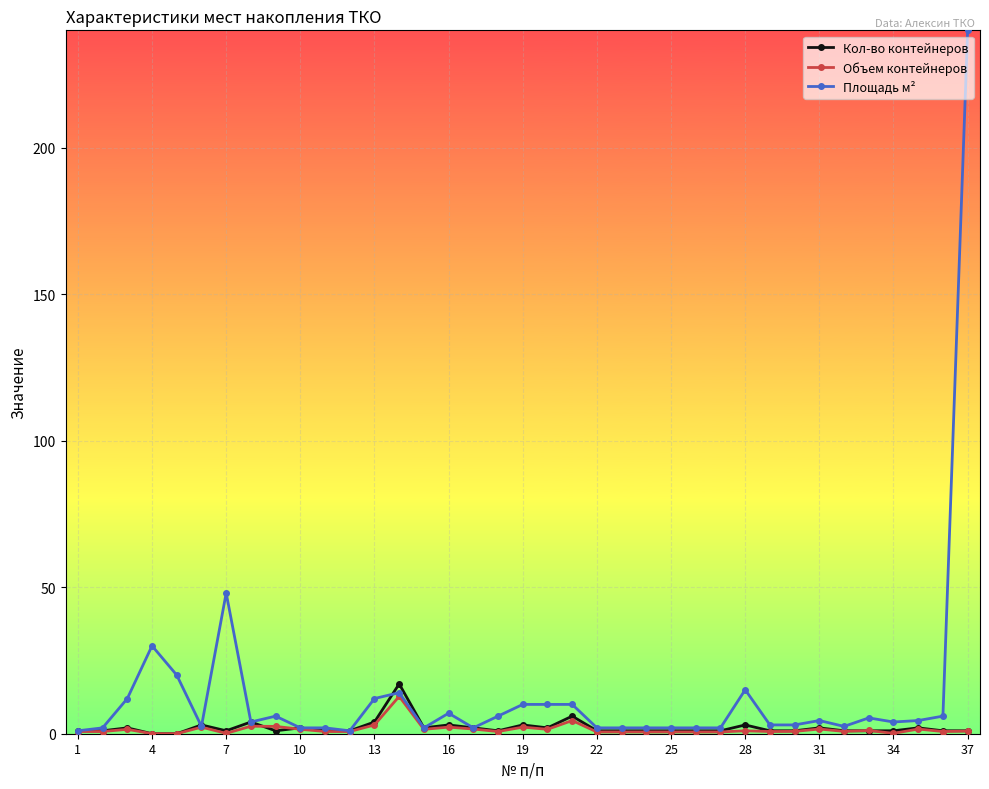

What is the highest value of the Площадь м² series?

240.0